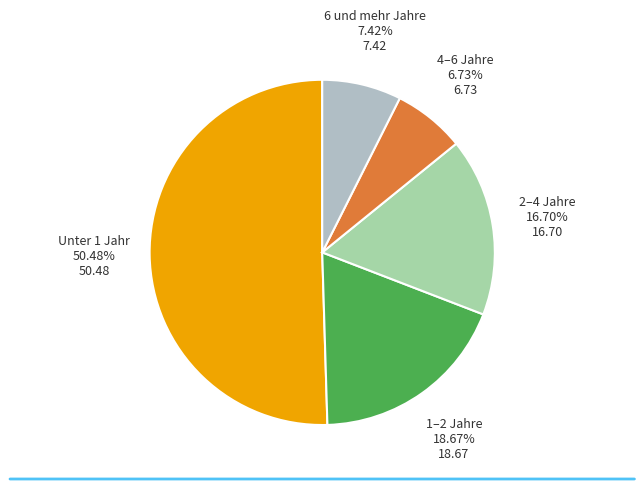

To the nearest percent, what is the difference between the 6 und mehr Jahre and 2–4 Jahre slice percentages?

9%